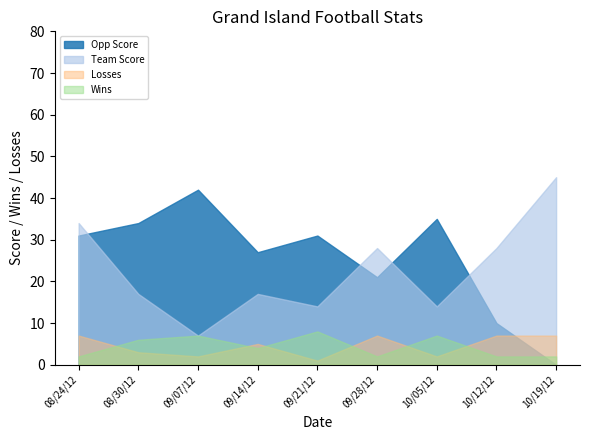

What are all the series names shown in the legend?

Opp Score, Team Score, Losses, Wins